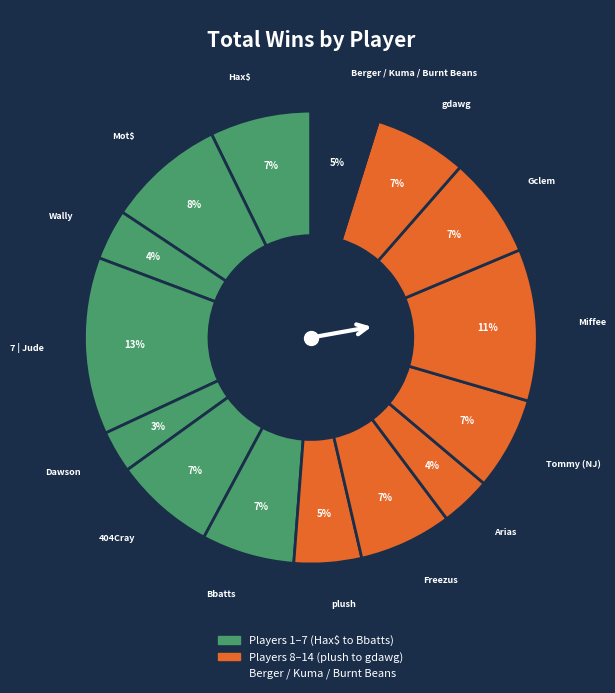

How many segments does this pie chart have?

15